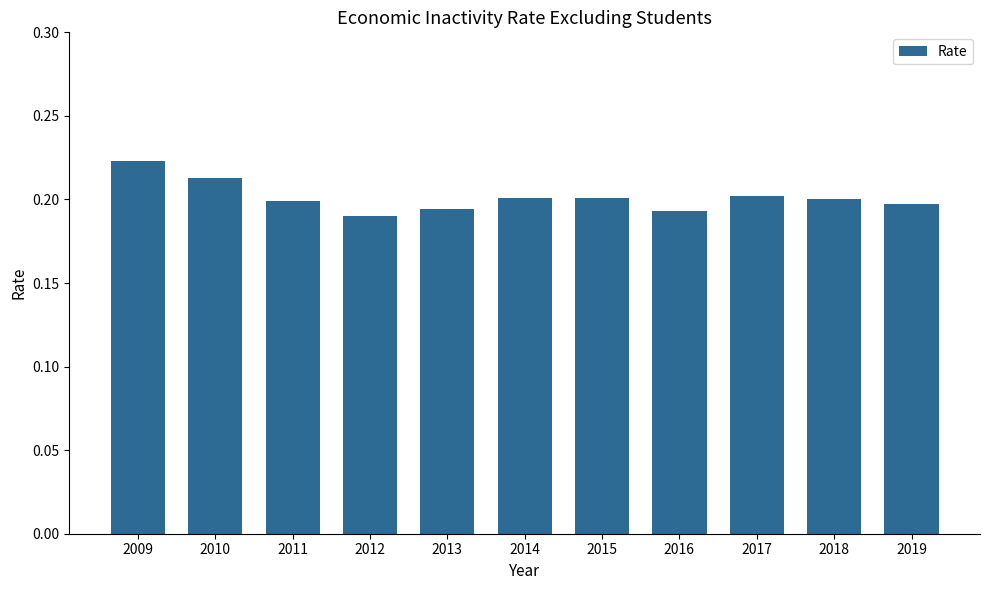

Which category has the highest value across all series?

2009